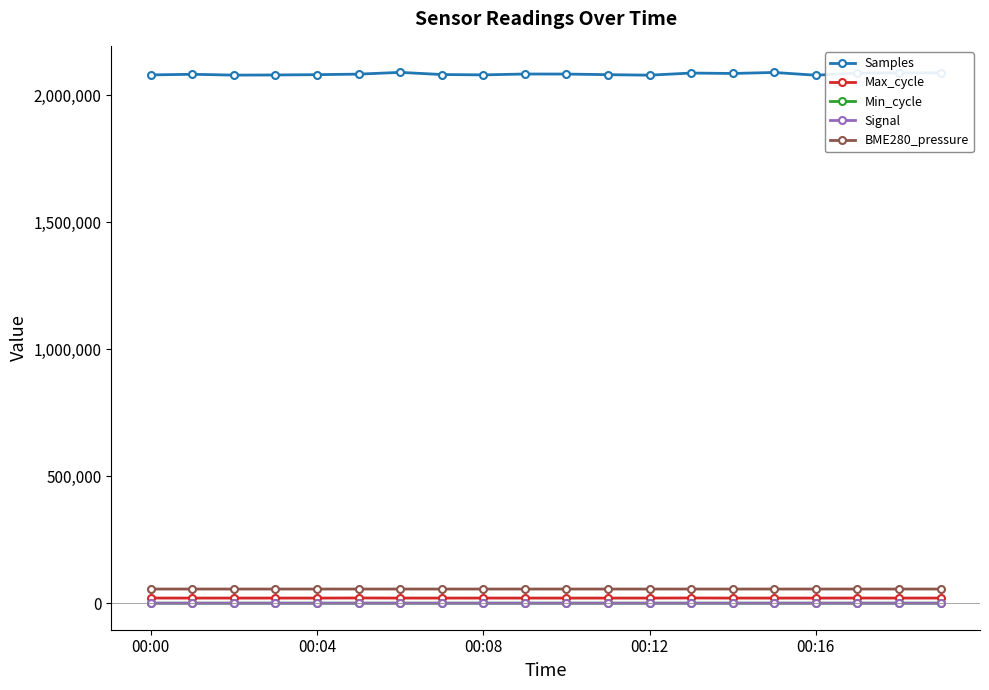

True or false: Signal and Max_cycle intersect in this chart.

False